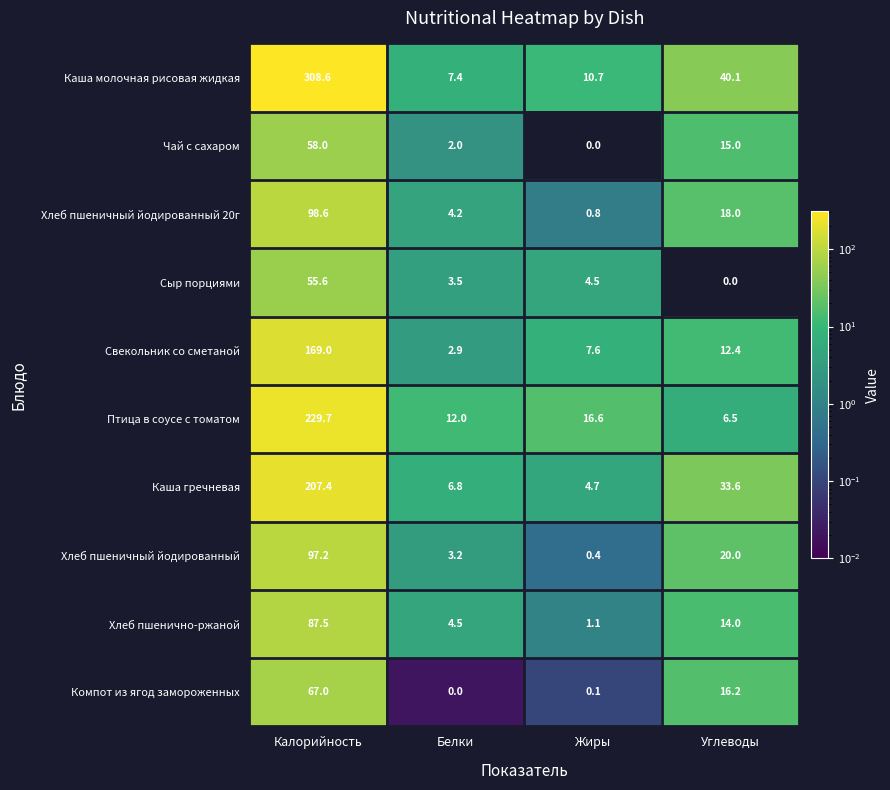

Between Белки and Углеводы, which series saw the biggest shift?

Каша молочная рисовая жидкая